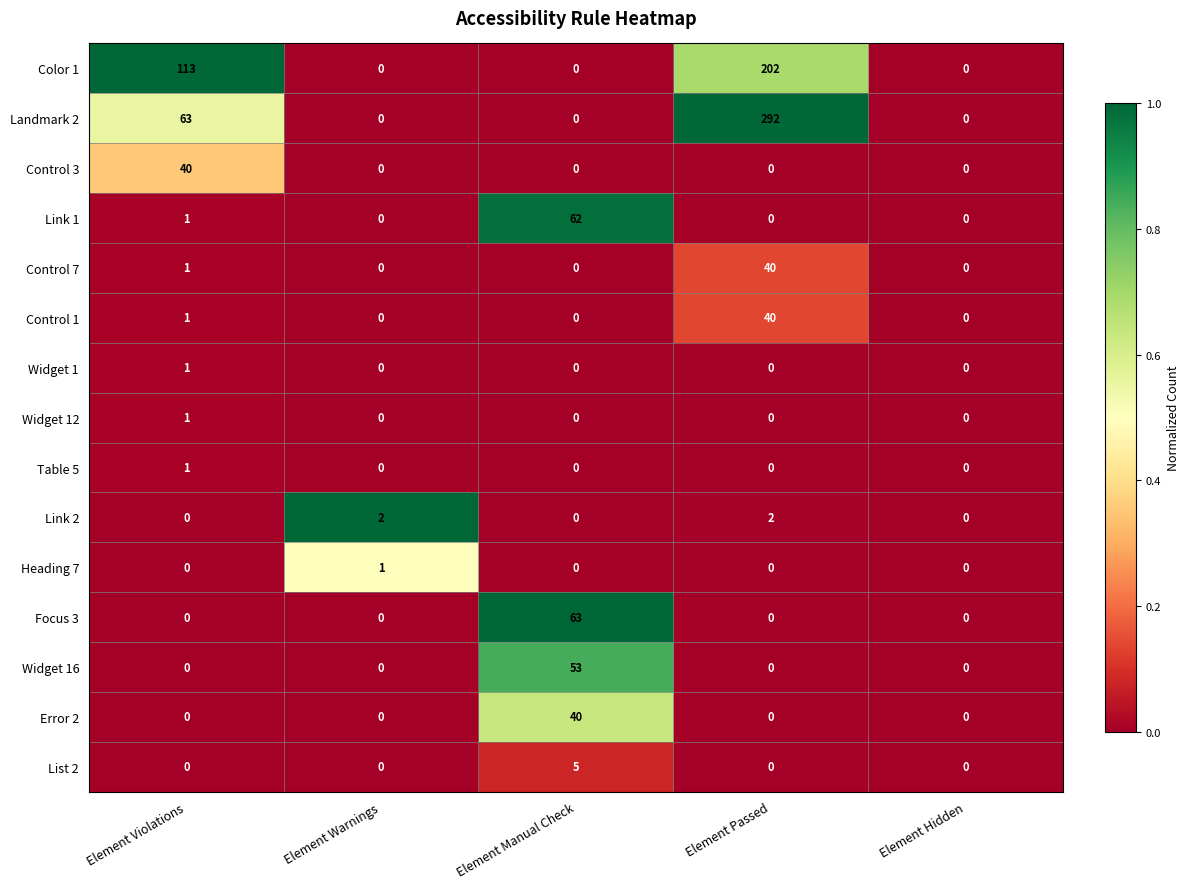

Which label corresponds to the largest value in the chart?

Element Passed